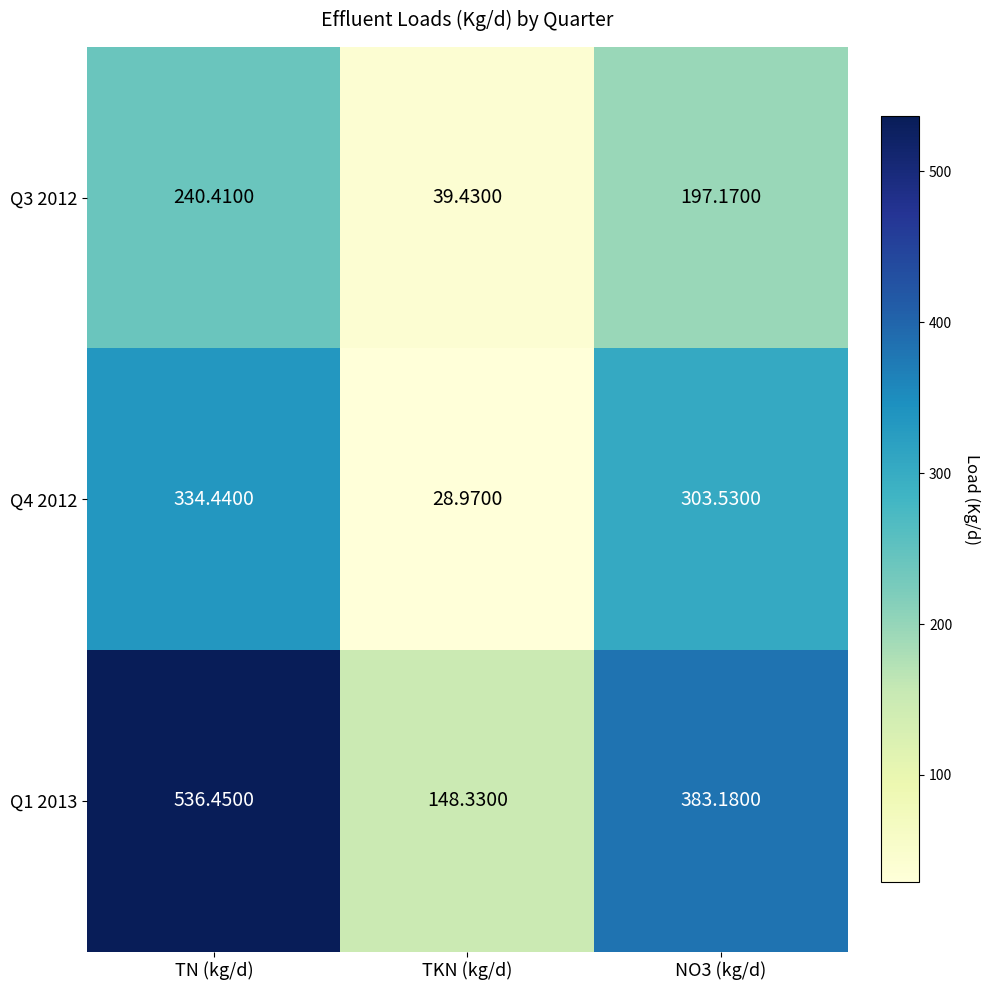

What is the difference between the highest and lowest values at TN (kg/d)?

296.0